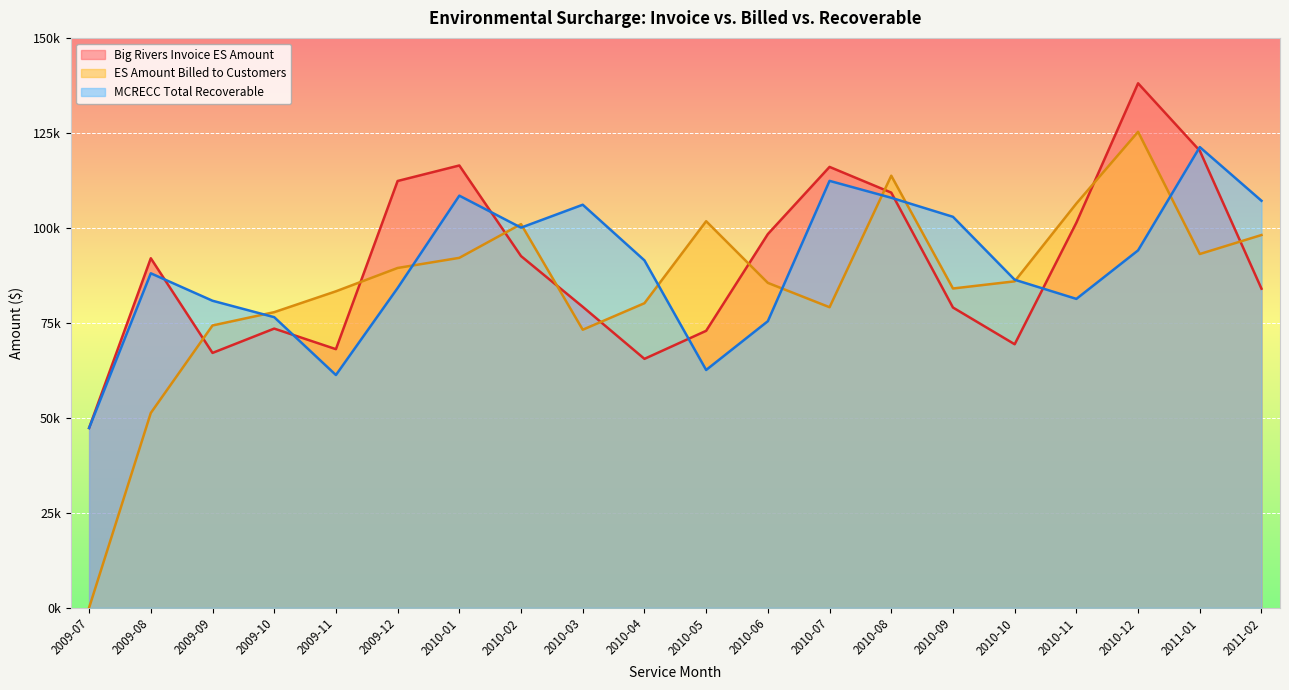

Reading left to right, list all the values displayed in this chart.

Big Rivers Invoice ES Amount: 2009-07=47307	2009-08=91992	2009-09=67075	2009-10=73477	2009-11=68063	2009-12=112332	2010-01=116417	2010-02=92559	2010-03=79213	2010-04=65510	2010-05=72893	2010-06=98353	2010-07=116038	2010-08=109272	2010-09=79023	2010-10=69354	2010-11=101359	2010-12=138048	2011-01=120297	2011-02=83975
ES Amount Billed to Customers: 2009-07=0	2009-08=51267	2009-09=74300	2009-10=77801	2009-11=83292	2009-12=89434	2010-01=92099	2010-02=100980	2010-03=73180	2010-04=80158	2010-05=101743	2010-06=85511	2010-07=79100	2010-08=113723	2010-09=84034	2010-10=85915	2010-11=106405	2010-12=125277	2011-01=93107	2011-02=98109
MCRECC Total Recoverable: 2009-07=47307	2009-08=88032	2009-09=80807	2009-10=76483	2009-11=61254	2009-12=84152	2010-01=108470	2010-02=100049	2010-03=106082	2010-04=91434	2010-05=62584	2010-06=75426	2010-07=112364	2010-08=107913	2010-09=102902	2010-10=86341	2010-11=81295	2010-12=94066	2011-01=121256	2011-02=107122